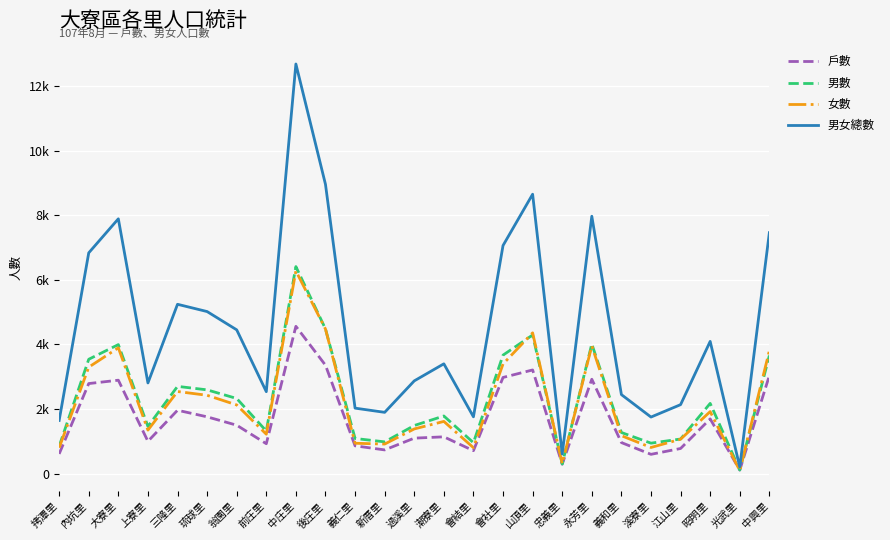

Does the chart display data point markers on the line(s)?

No